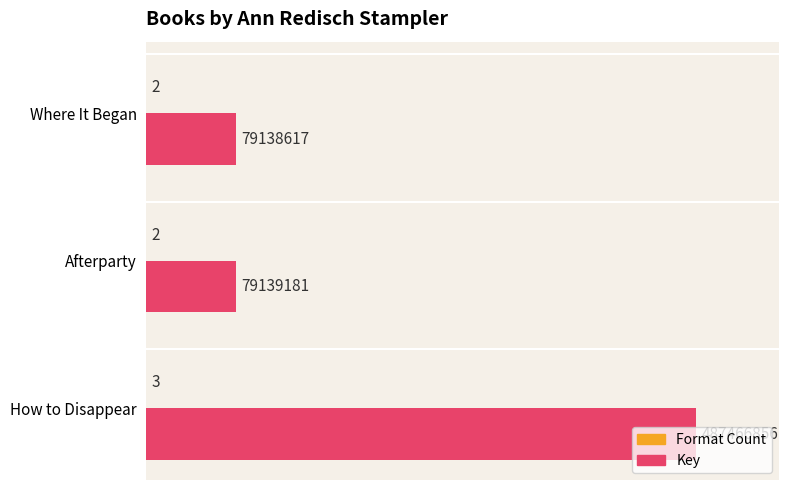

What is the sum of all Key values?

645744654